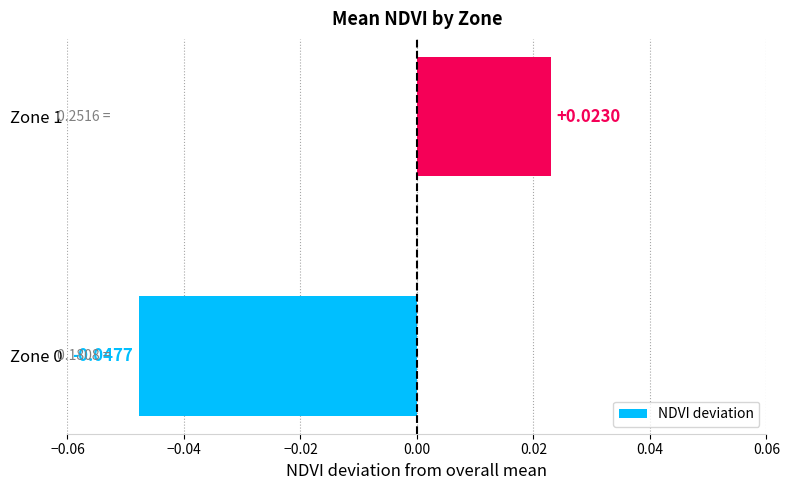

Where is the data nearest to the value 0?

Zone 1